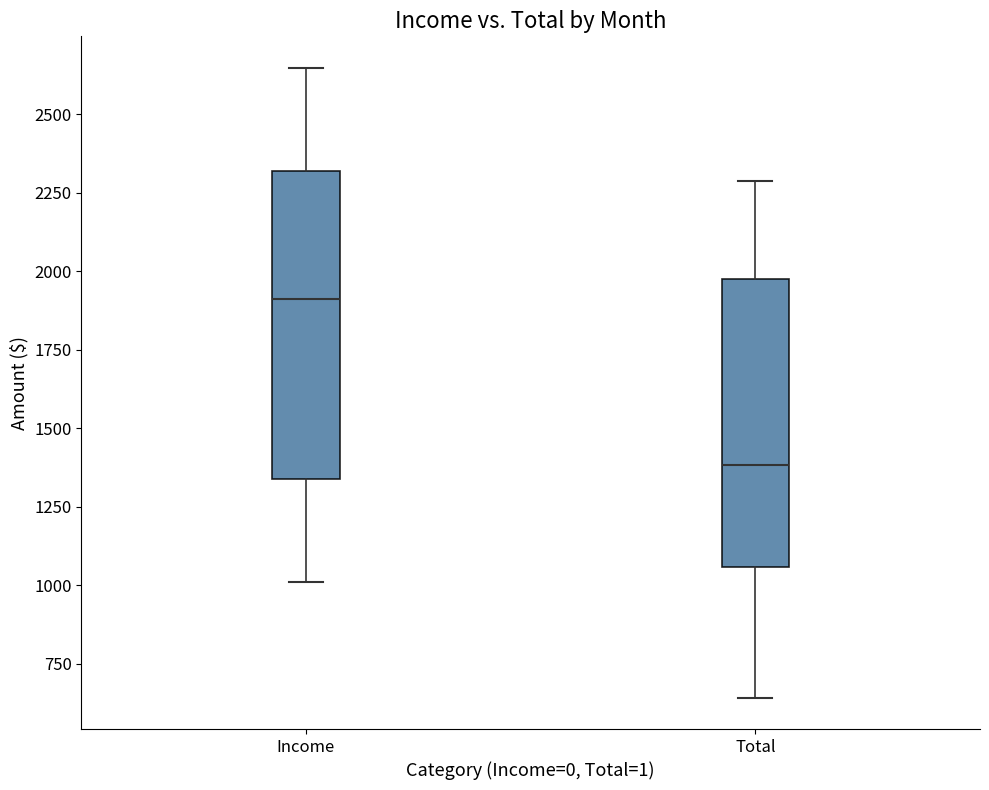

Where is the upper edge of the box for Total on the y-axis? The values are not printed on the chart, so give them approximately, as read against the axis.

1950